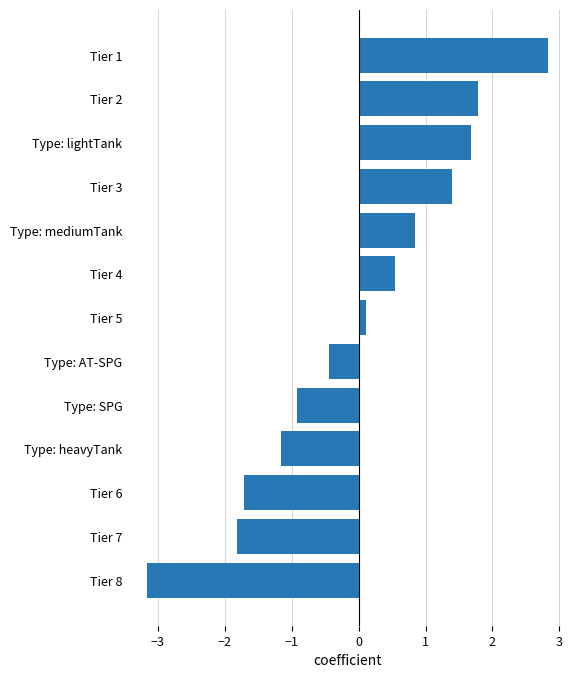

Which label corresponds to the largest value in the chart?

Tier 1